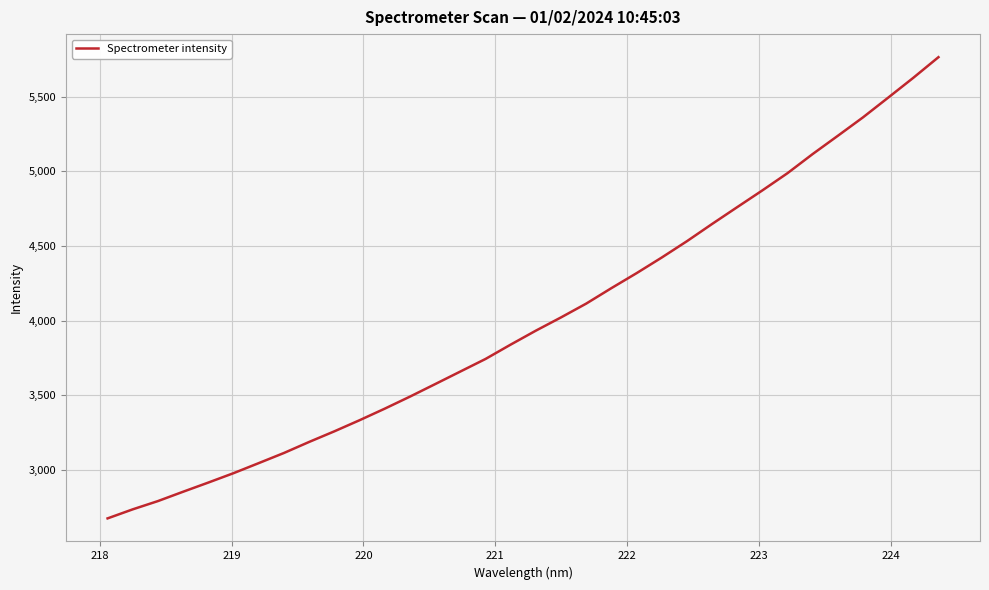

What is the smallest value displayed?

2677.3